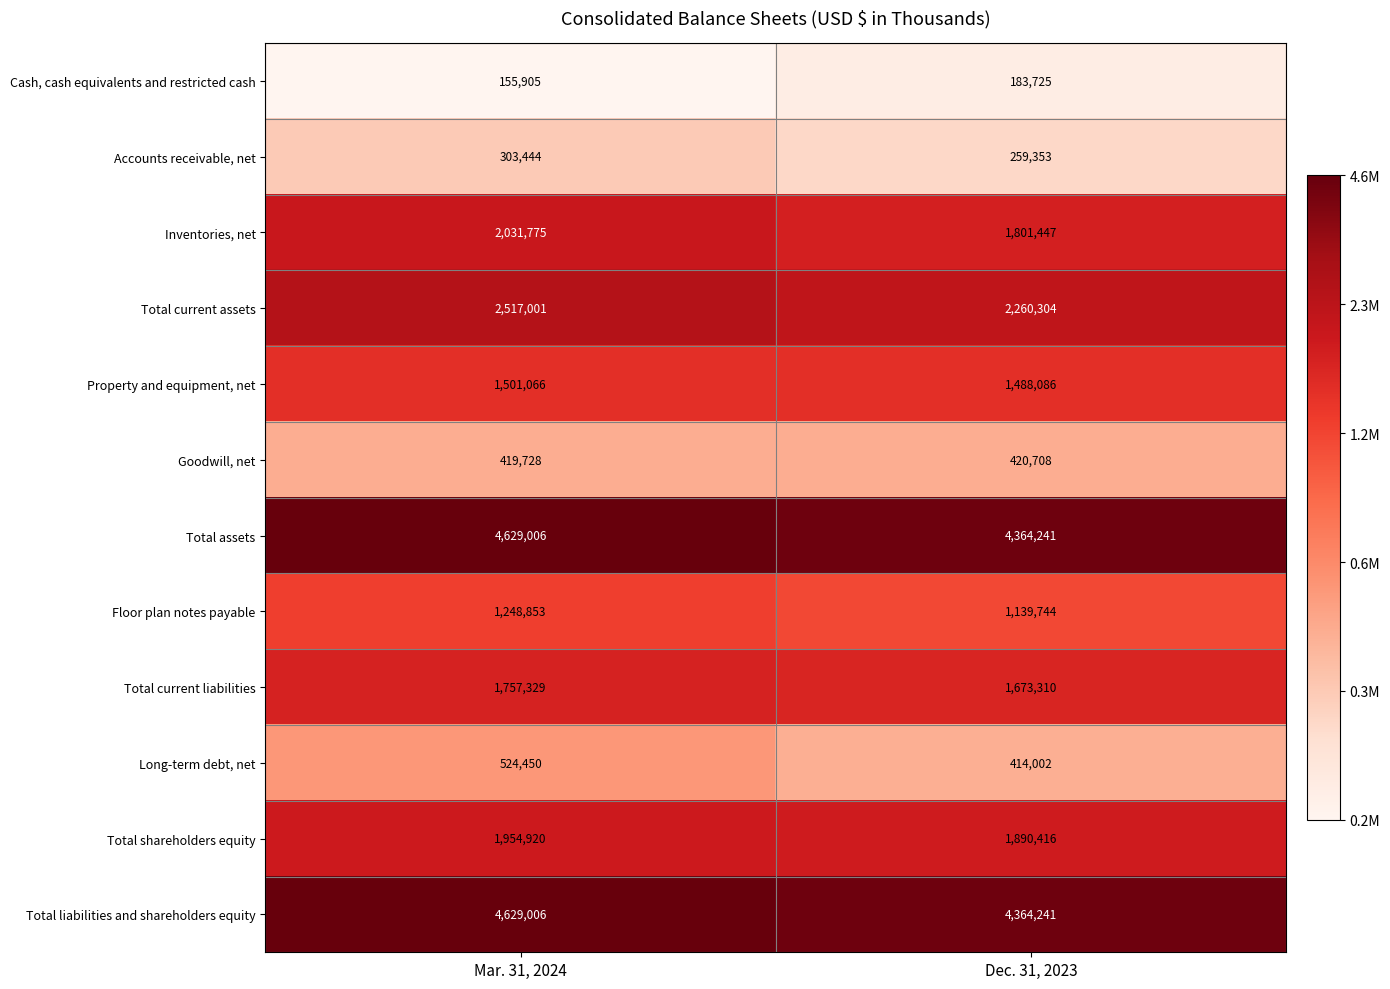

What is the difference between the highest and lowest values at Dec. 31, 2023?

4180516